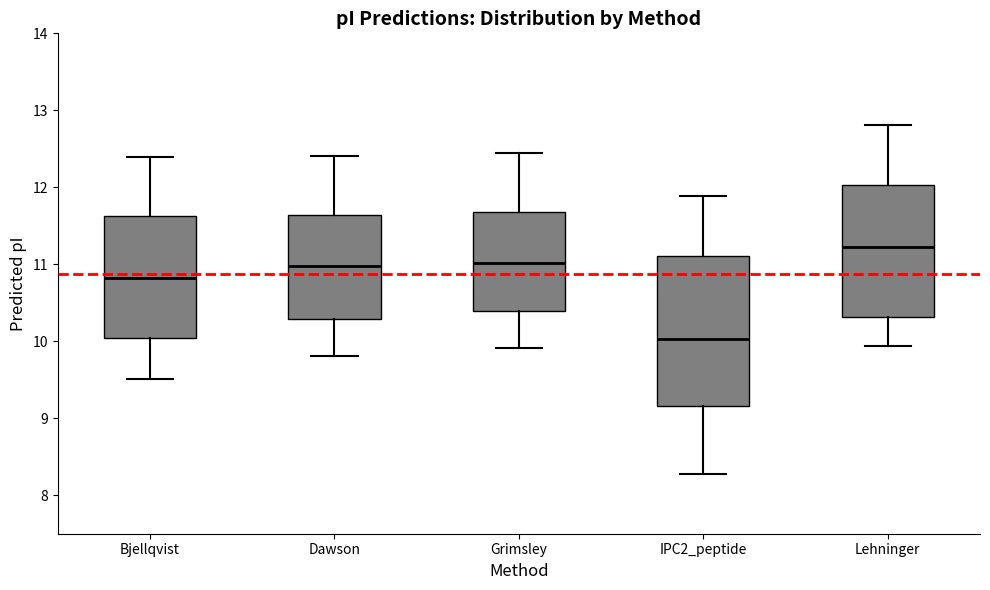

Where does the lower whisker of the box for Bjellqvist end on the y-axis? The values are not printed on the chart, so give them approximately, as read against the axis.

9.5